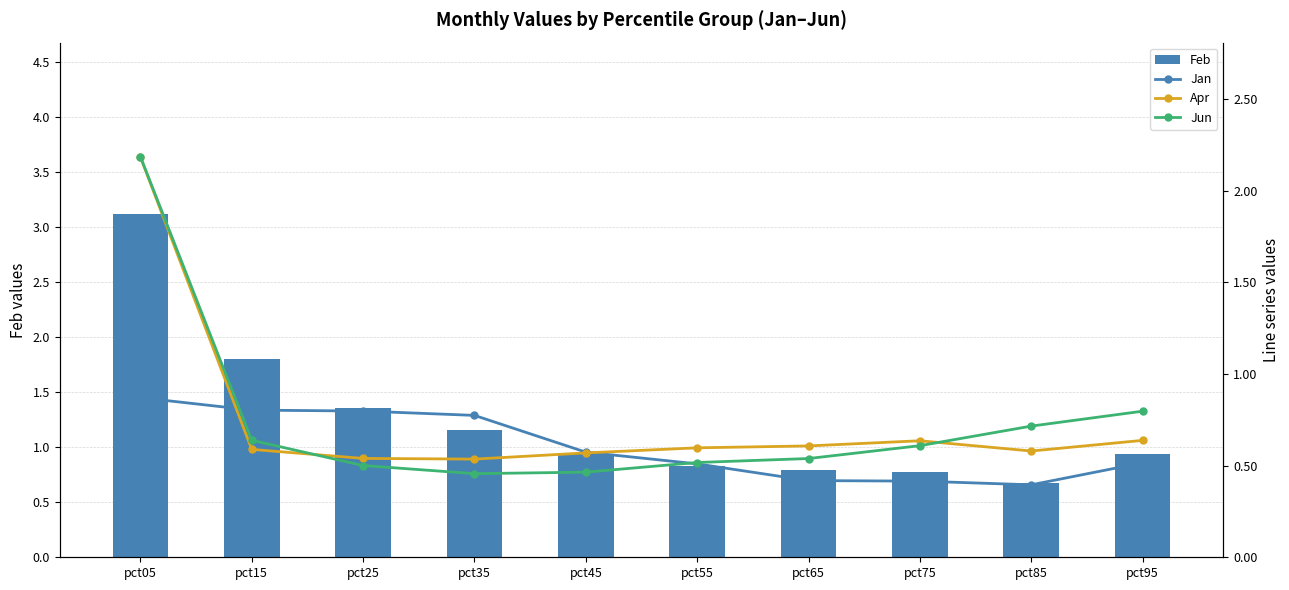

True or false: Jun has a value of 0.6 at pct15.

True